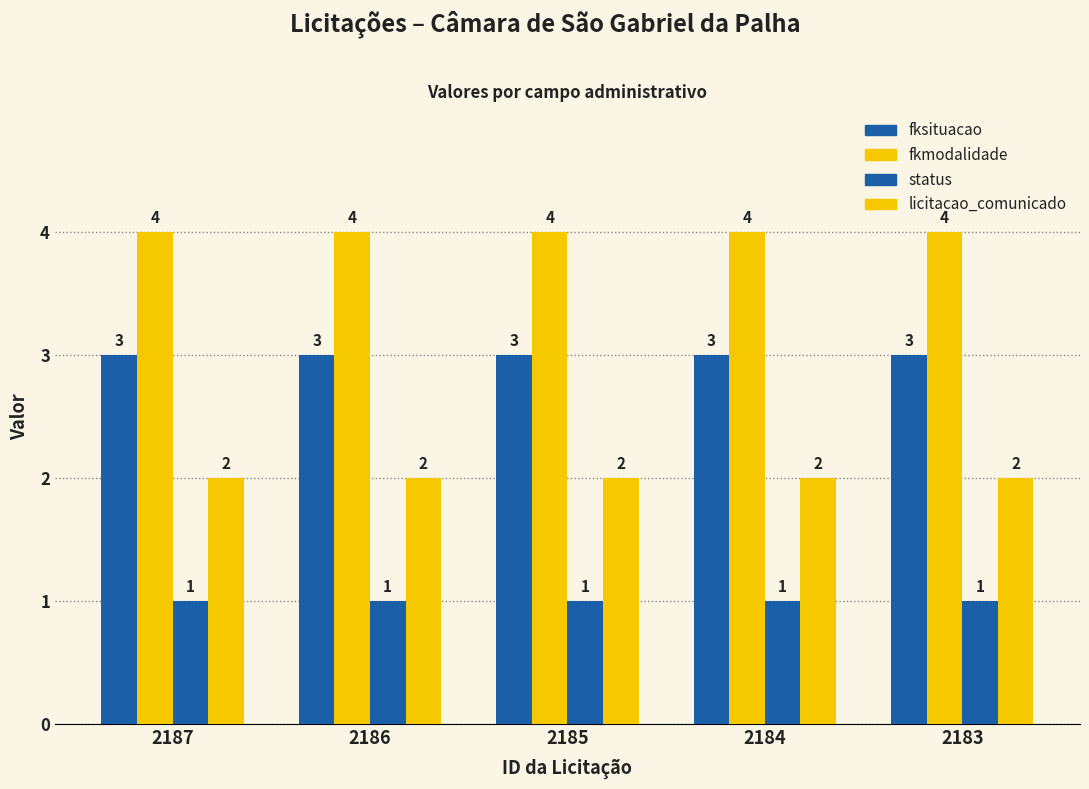

How many bars are there in each group?

4